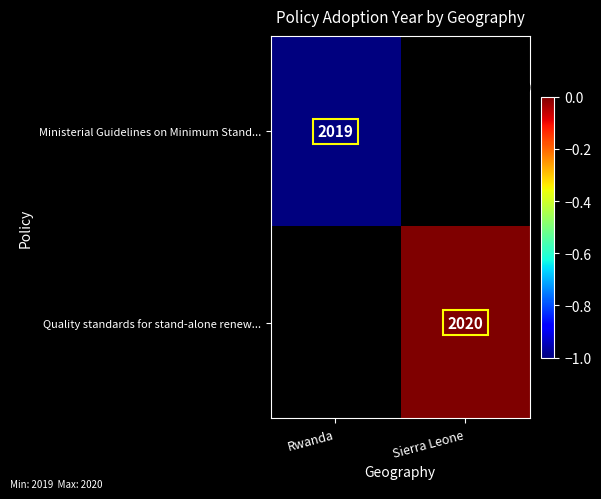

How many data points does each series have?

2